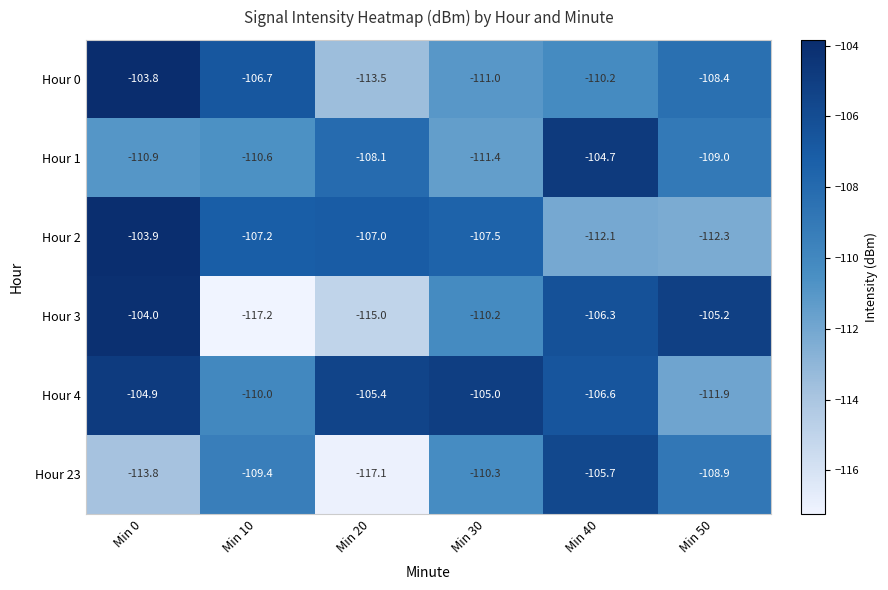

Is it true that Hour 3 equals -115.0 at Min 20?

True